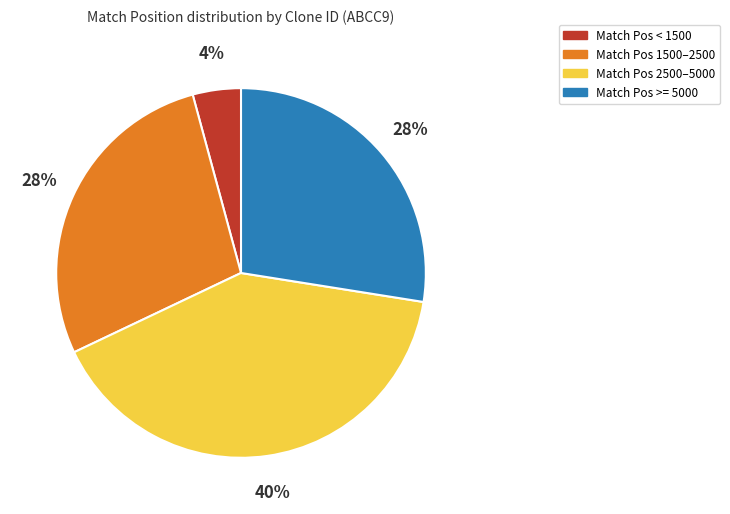

To the nearest percent, what is the difference between the largest and smallest slice percentages?

36%